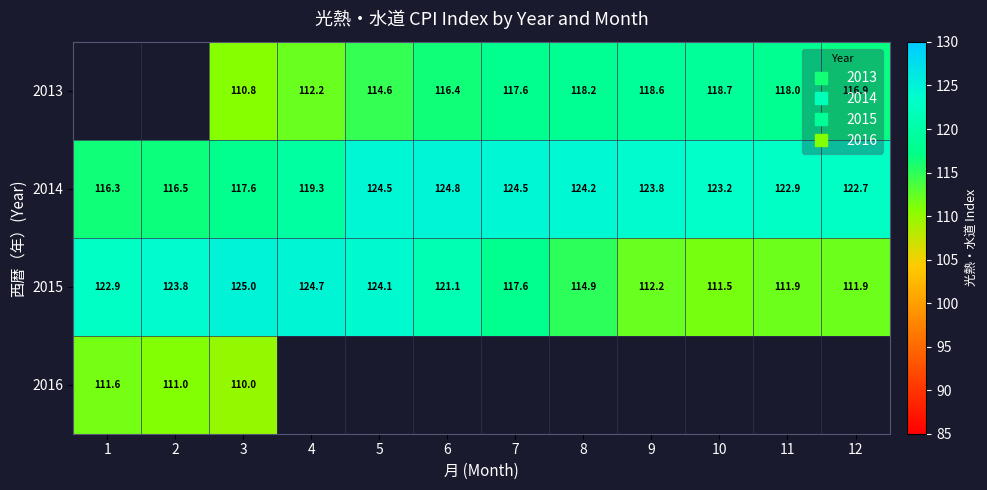

Is it true that 2015 equals 48.7 at 3?

False